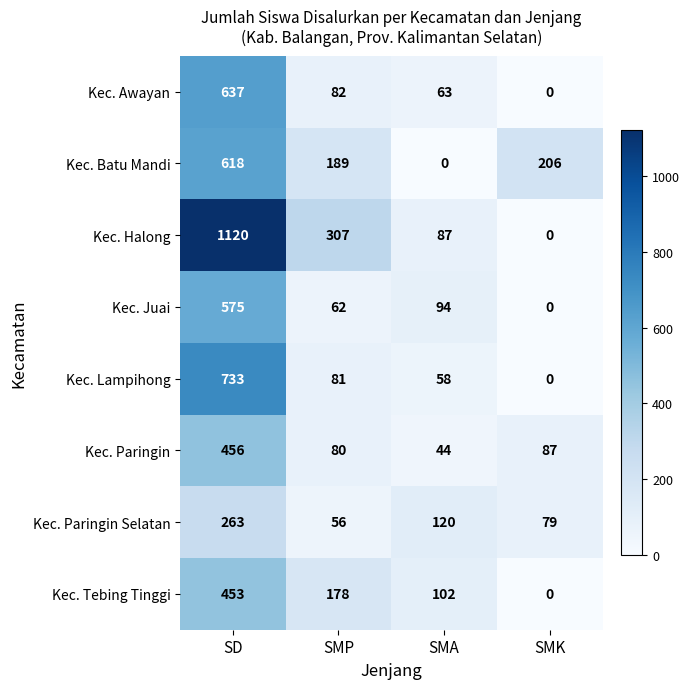

True or false: Kec. Paringin has a value of 74 at SMA.

False